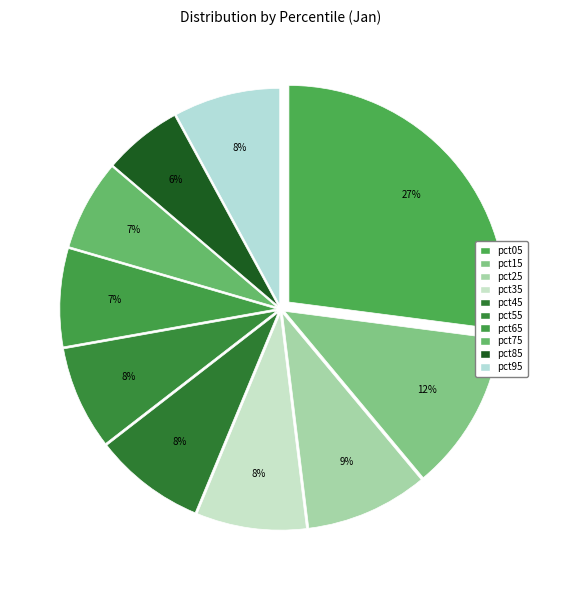

Between pct25 and pct45, which is larger?

pct25